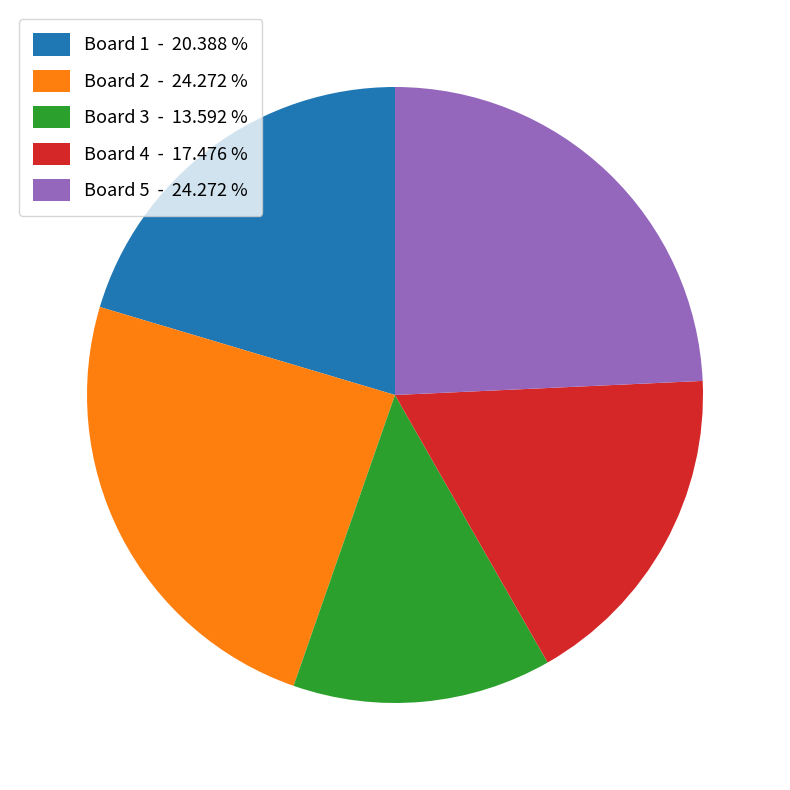

Approximately how many times larger is the value at Board 2 - 24.272 % compared to Board 4 - 17.476 %?

1.4